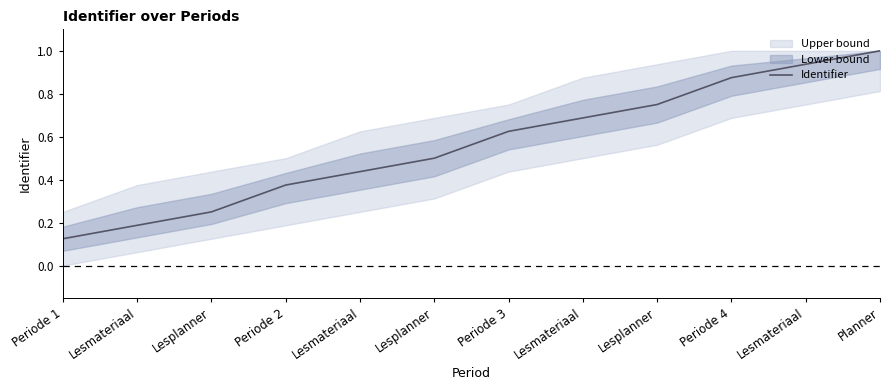

Does the chart have visible grid lines?

No